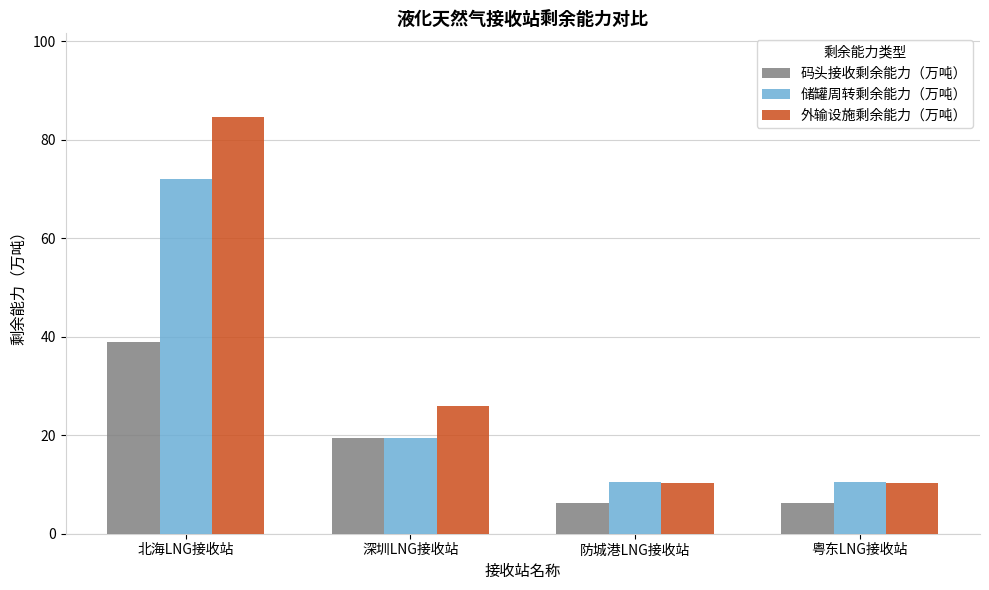

True or false: 码头接收剩余能力（万吨） has a value of 55.1 at 北海LNG接收站.

False